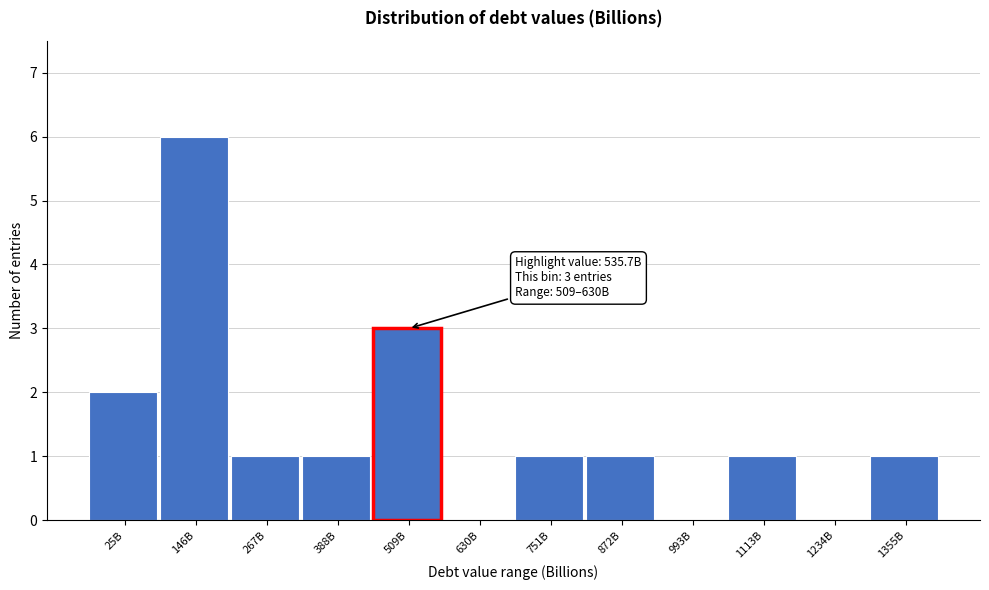

Reading right to left, extract all data points from this chart.

1355B=1	1234B=0	1113B=1	993B=0	872B=1	751B=1	630B=0	509B=3	388B=1	267B=1	146B=6	25B=2